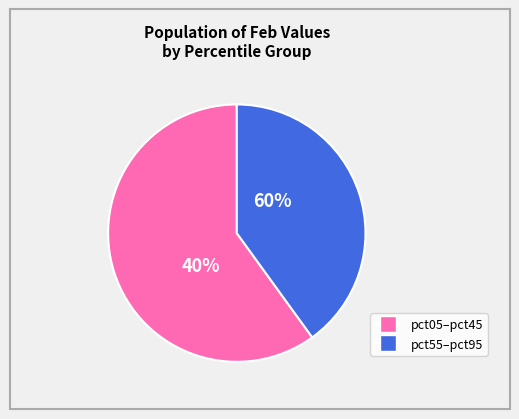

Does pct75 represent more than half of the total?

No